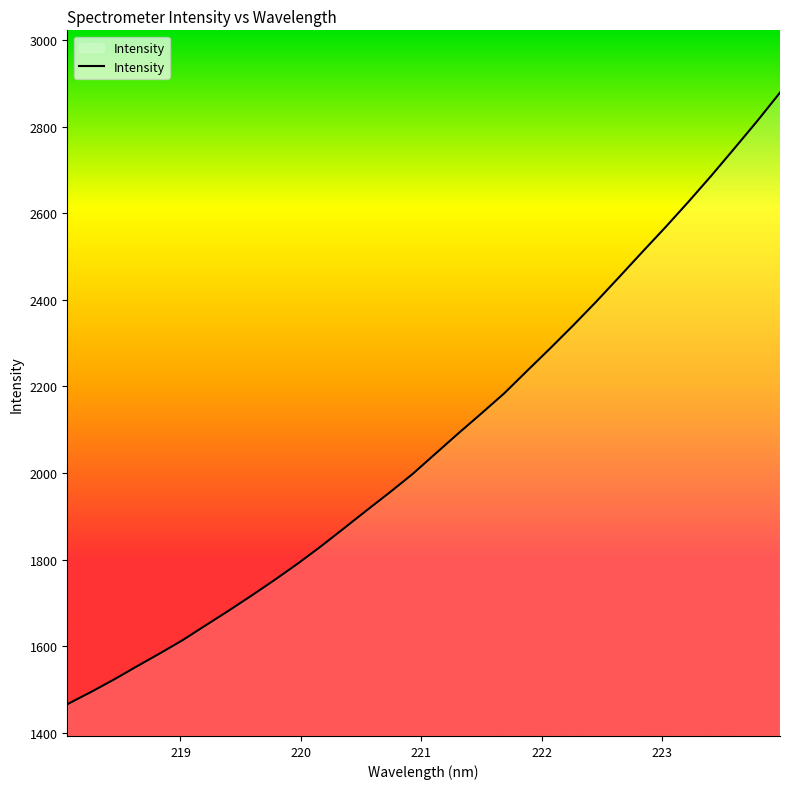

Reading right to left, extract all data points from this chart.

2879.0	2812.8	2749.2	2686.5	2626.0	2567.3	2510.5	2452.9	2396.0	2341.3	2288.3	2236.5	2184.3	2137.5	2091.5	2044.4	1997.2	1954.5	1913.1	1871.1	1829.5	1789.9	1752.4	1716.3	1681.3	1647.4	1613.2	1582.4	1552.4	1521.8	1492.9	1465.5